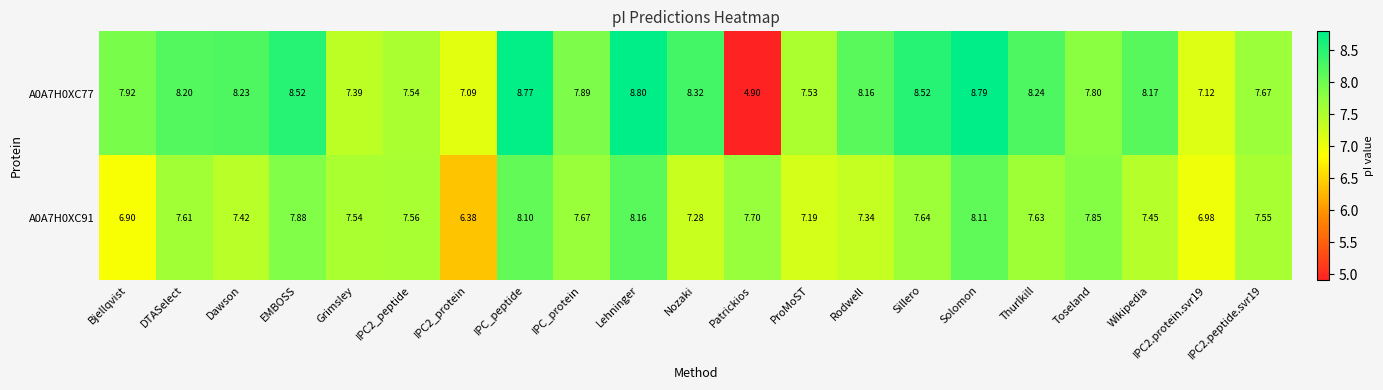

At which label does A0A7H0XC91 first exceed 7?

DTASelect